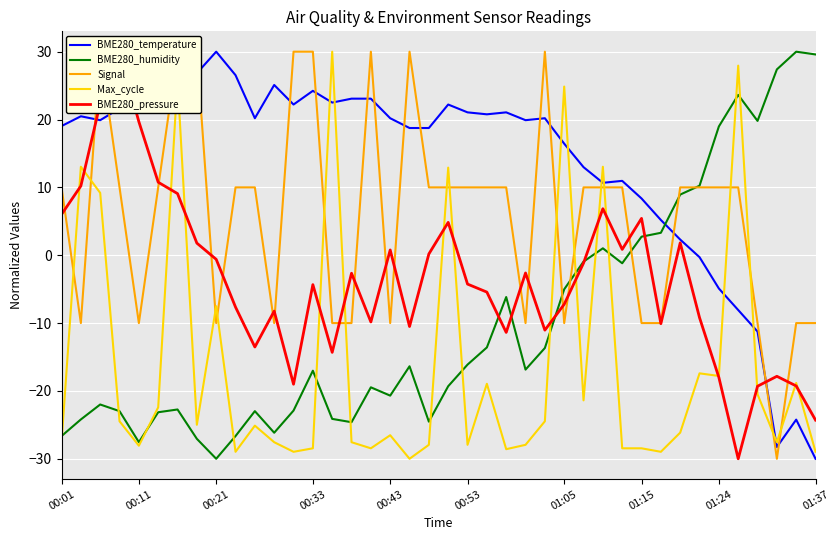

In Max_cycle, how many points are higher than both neighbors (excluding endpoints)?

13